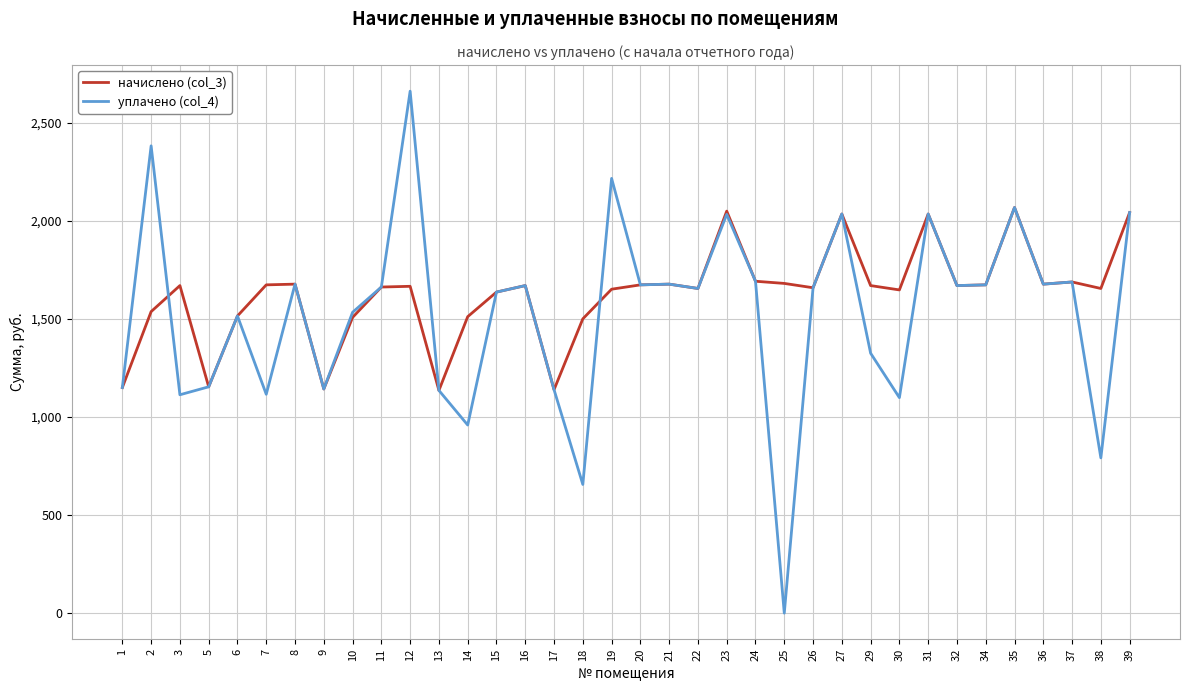

What is the total value across all series at 35?

4136.8